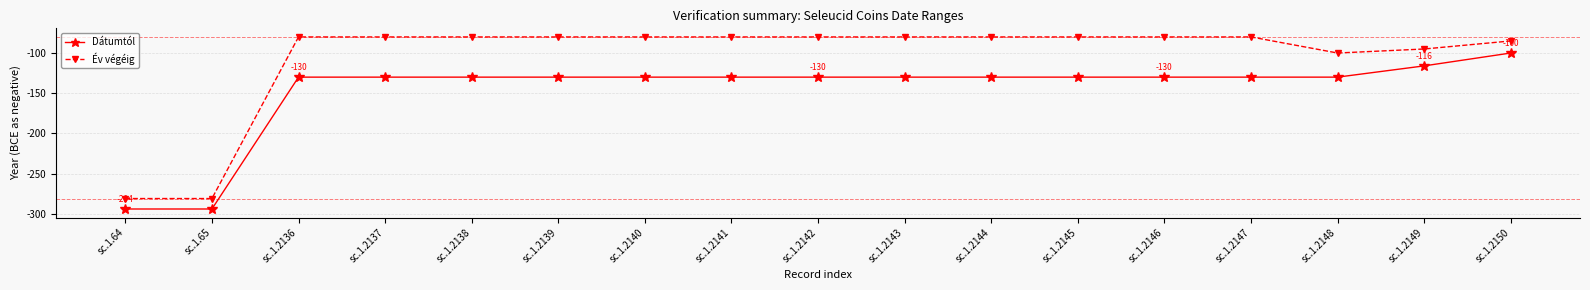

What is the difference between the Év végéig values at sc.1.65 and sc.1.2148?

181